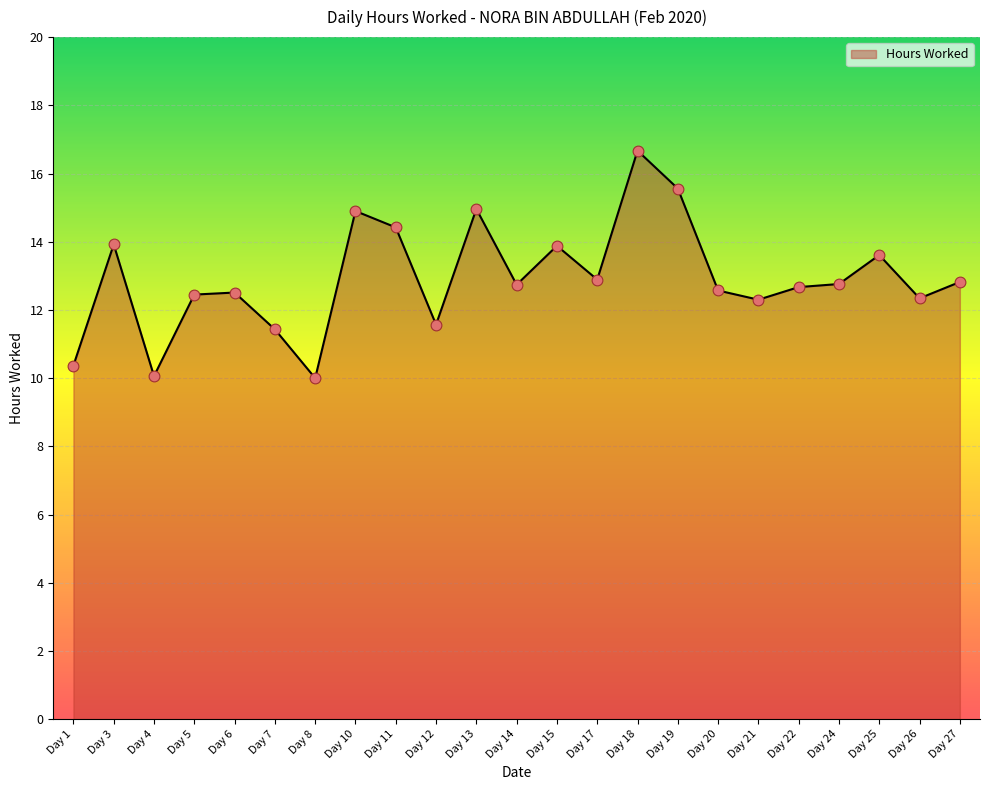

What is the change in value from Day 3 to Day 6?

-1.4